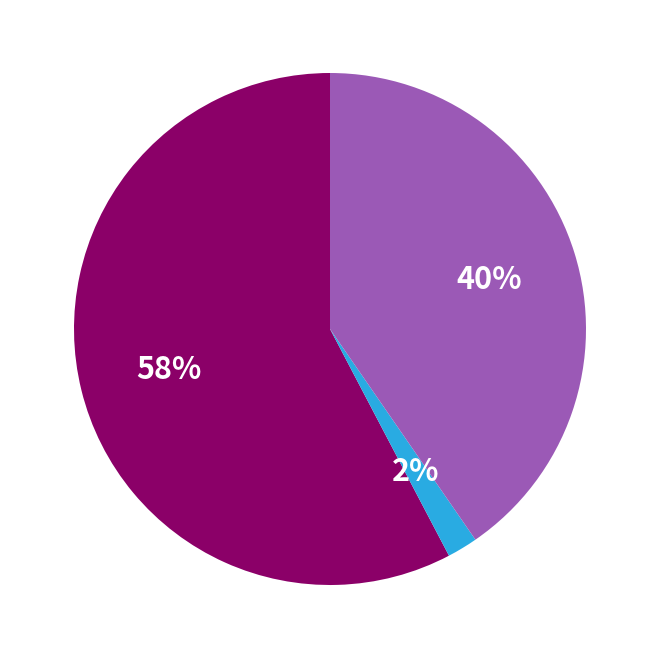

To the nearest percent, what is the average slice percentage?

33%